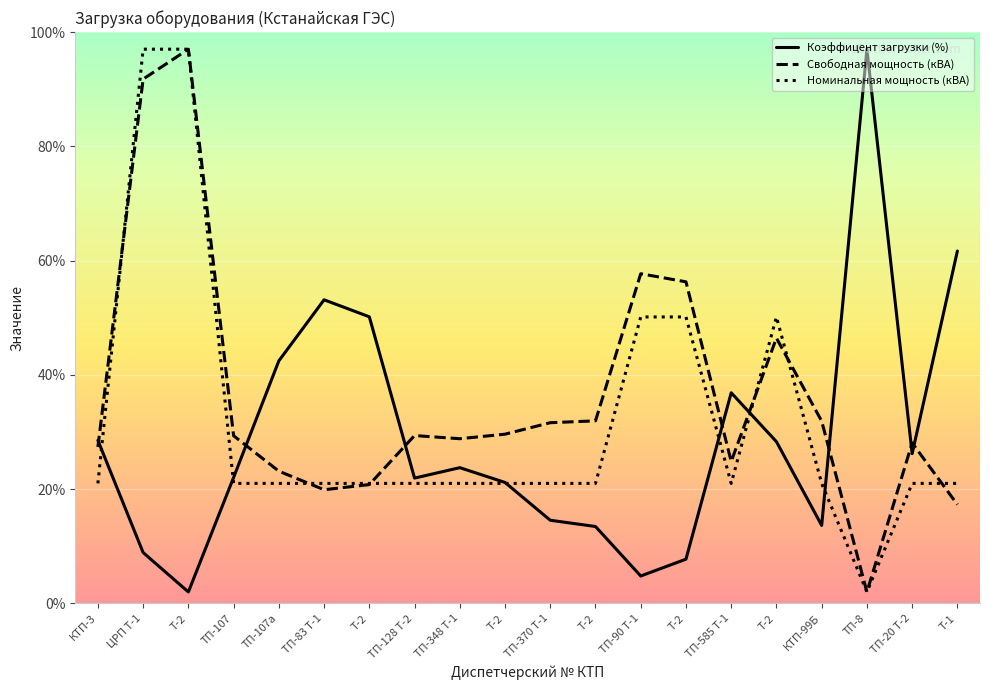

How many lines are shown in the chart?

3